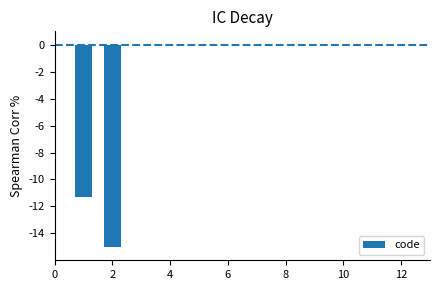

What is the sum of all values?

-26.3